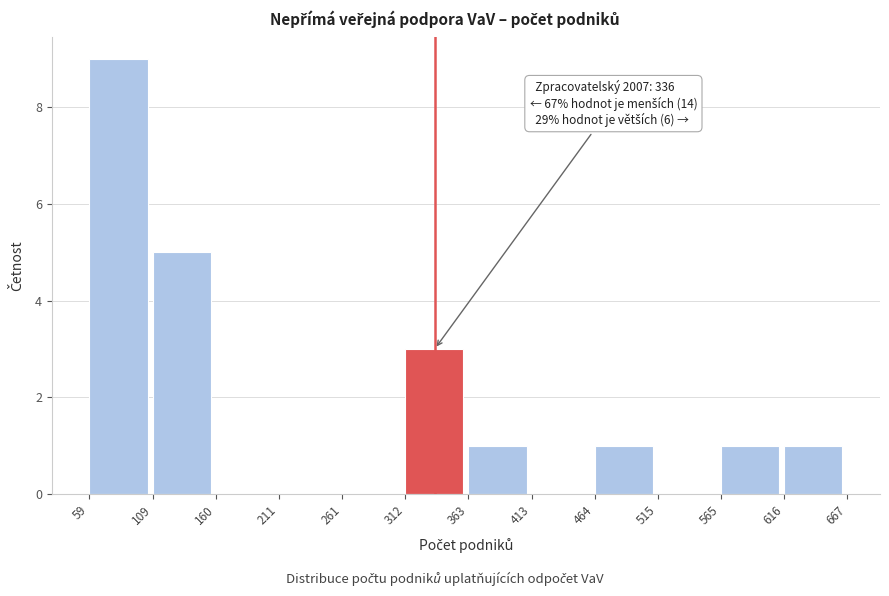

Over which range of the x-axis is the bar tallest?

59 to 109